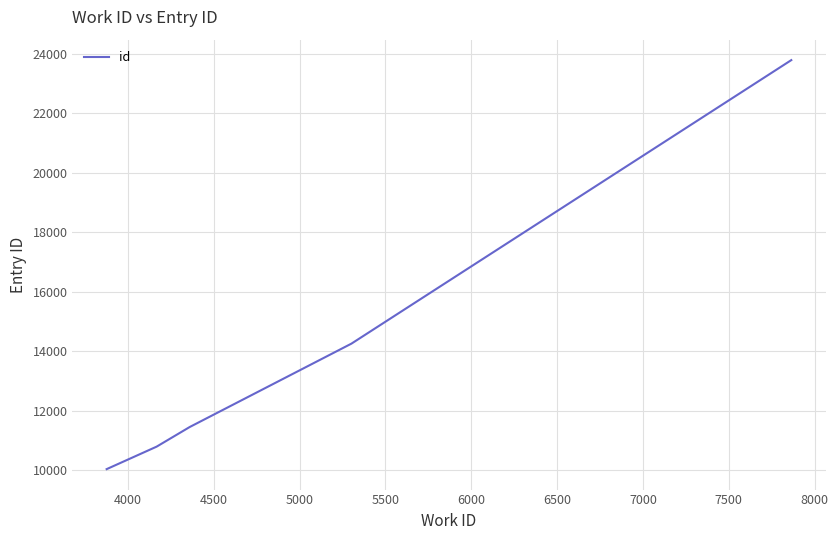

What is the maximum value shown in the chart?

23778